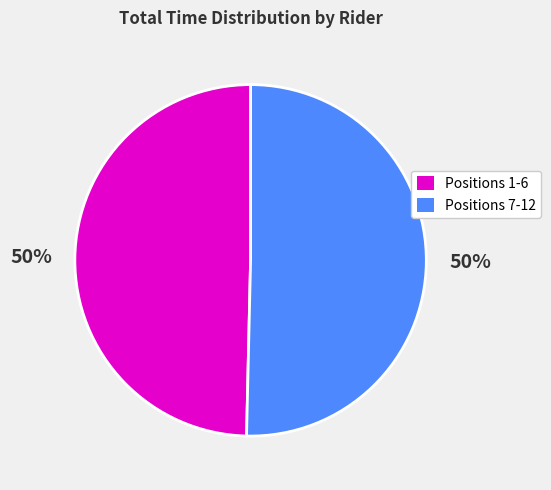

Count the number of slices in the pie.

2